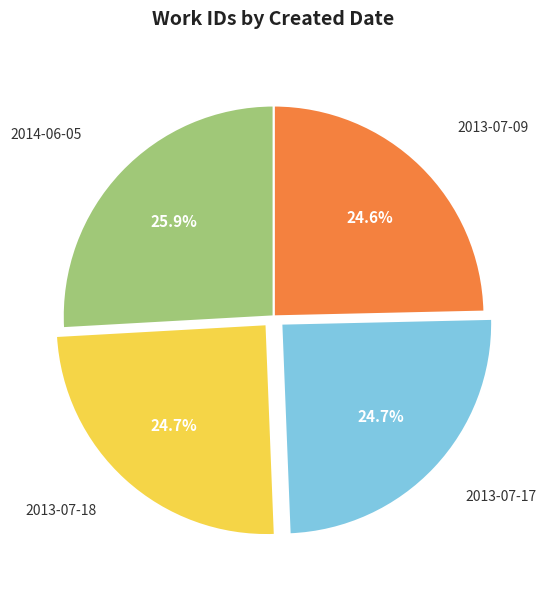

How much of the chart is everything except 2014-06-05?

74.1%